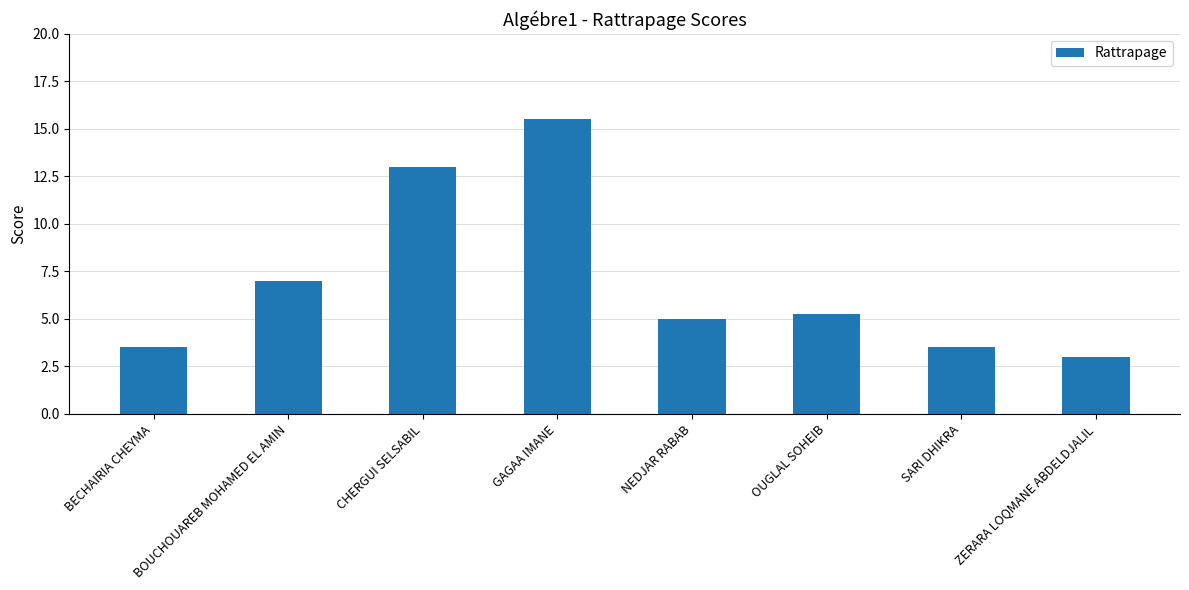

How many series are shown in this chart?

1